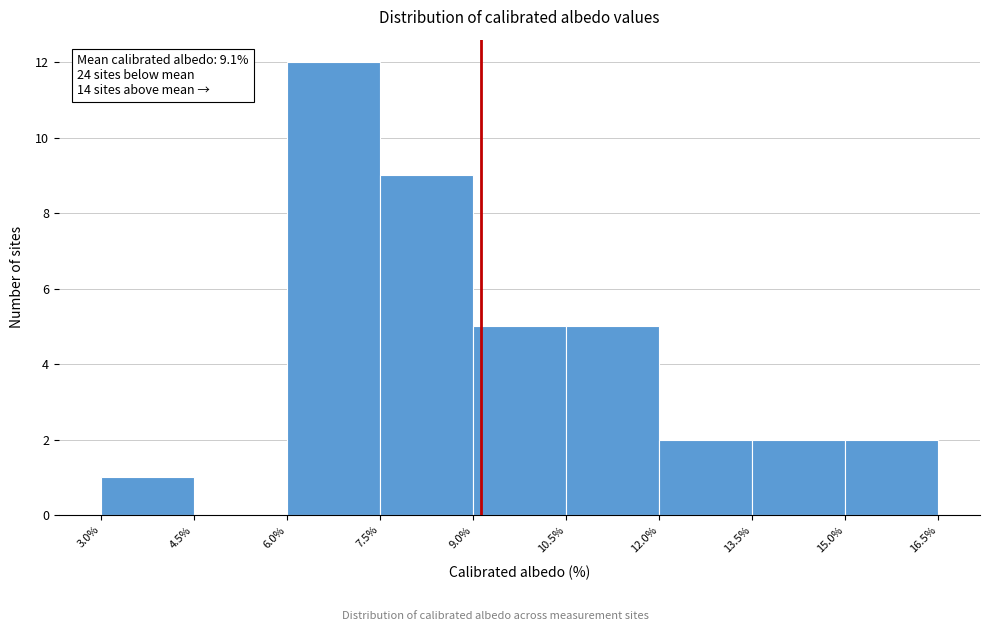

Over which range of the x-axis is the bar tallest?

6.0% to 7.5%